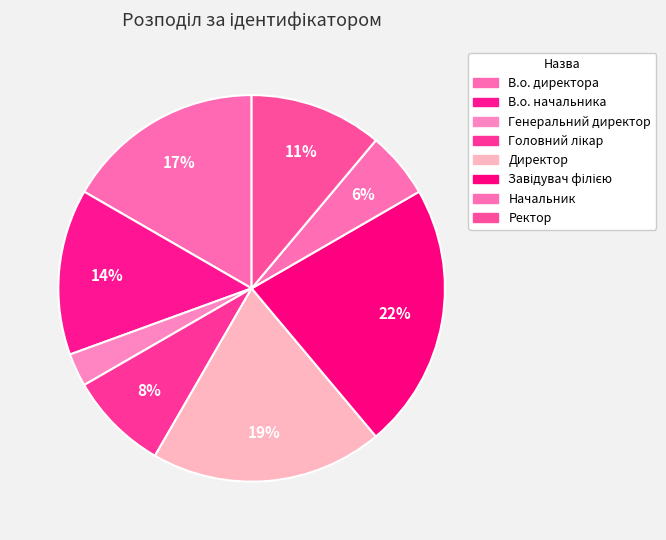

How many segments does this pie chart have?

8